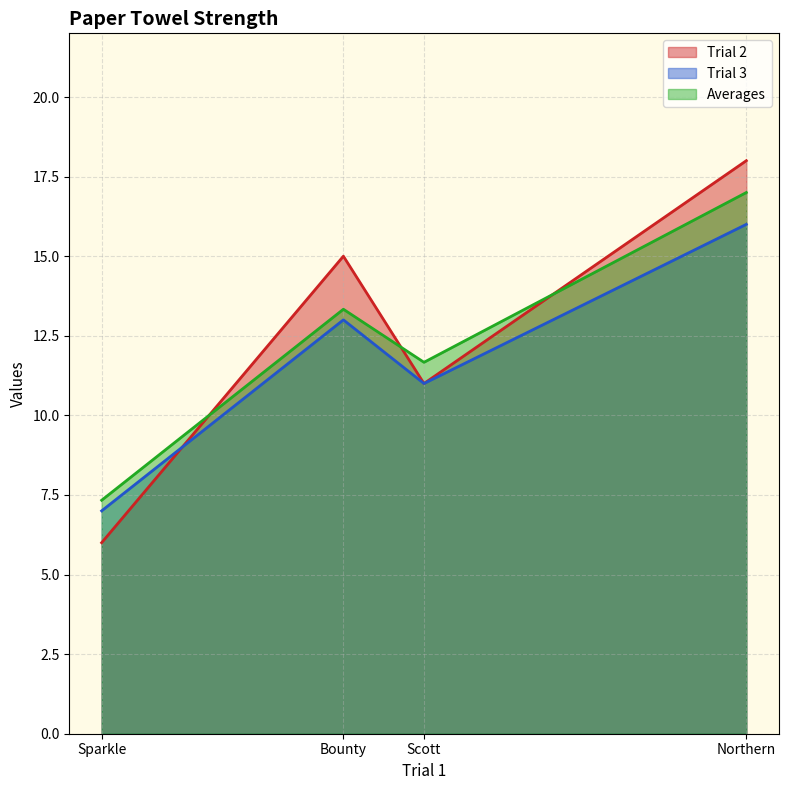

Between which two adjacent categories do Averages and Trial 2 first intersect?

Sparkle and Bounty